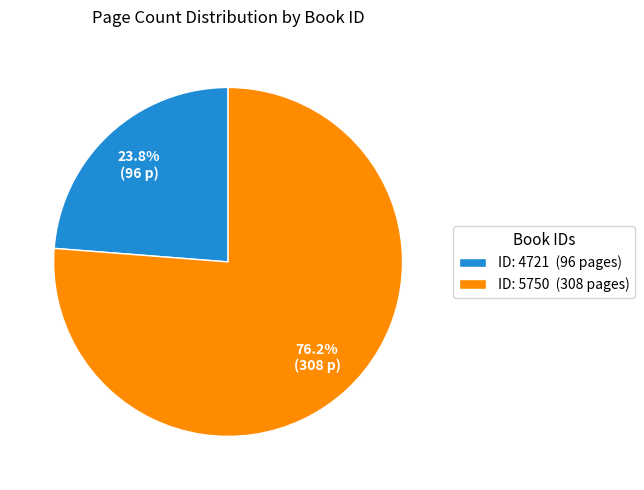

Which slice is the largest?

ID: 5750 (308 pages)